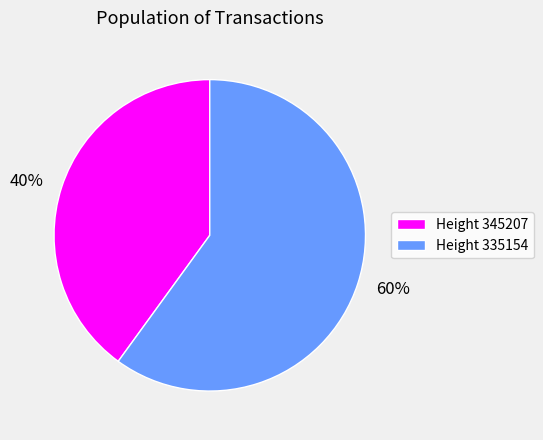

Combined, do 60% and 40% account for over 50%?

Yes